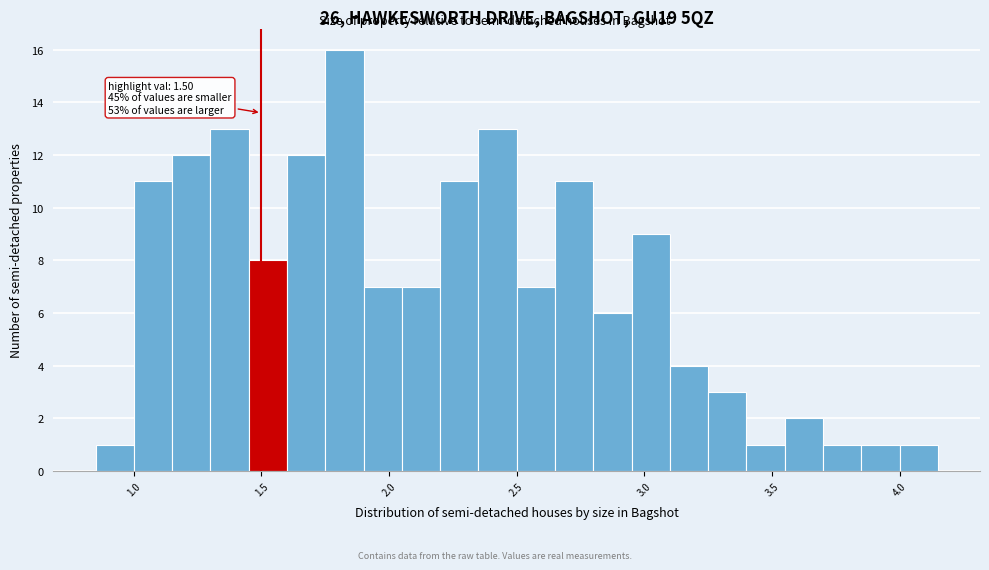

Read against the x-axis, roughly where is the centre of the tallest bar?

1.85